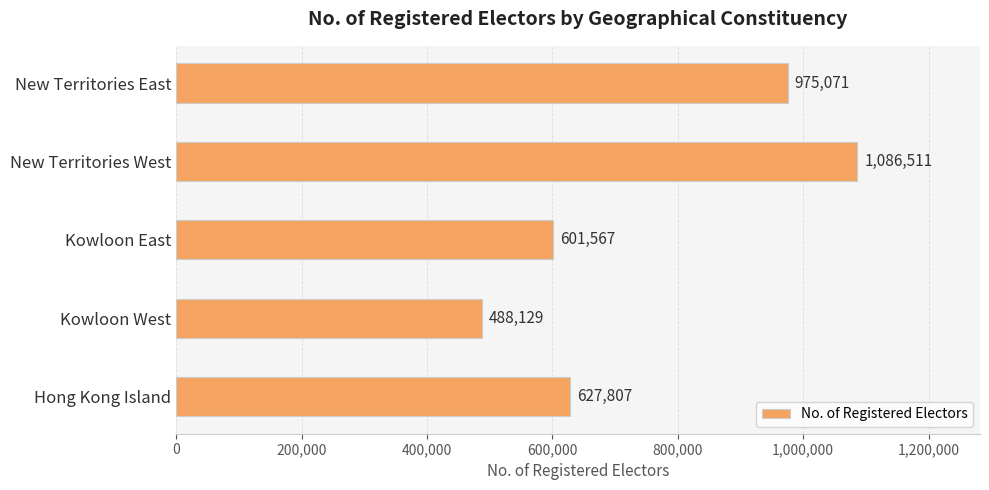

Rank the categories by value from highest to lowest.

New Territories West, New Territories East, Hong Kong Island, Kowloon East, Kowloon West